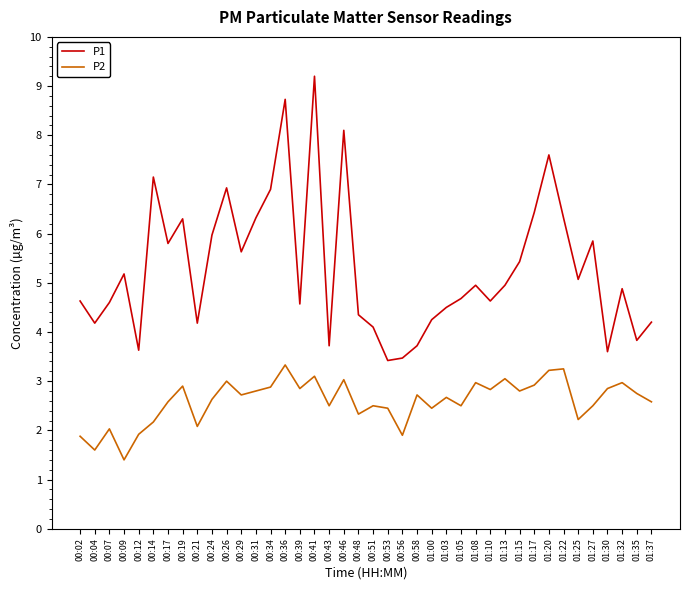

What is the spread (max minus min) of values at 00:56?

1.6